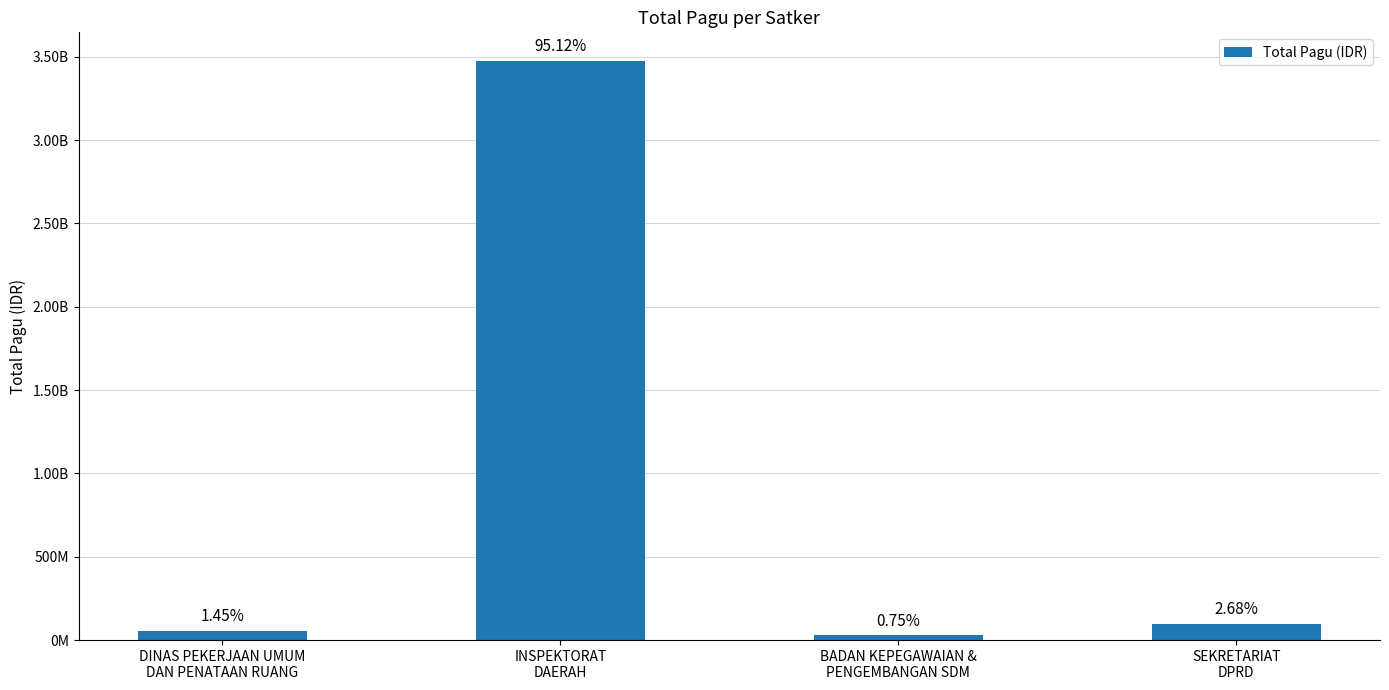

Is it true that the value at SEKRETARIAT
DPRD is 97708450?

True